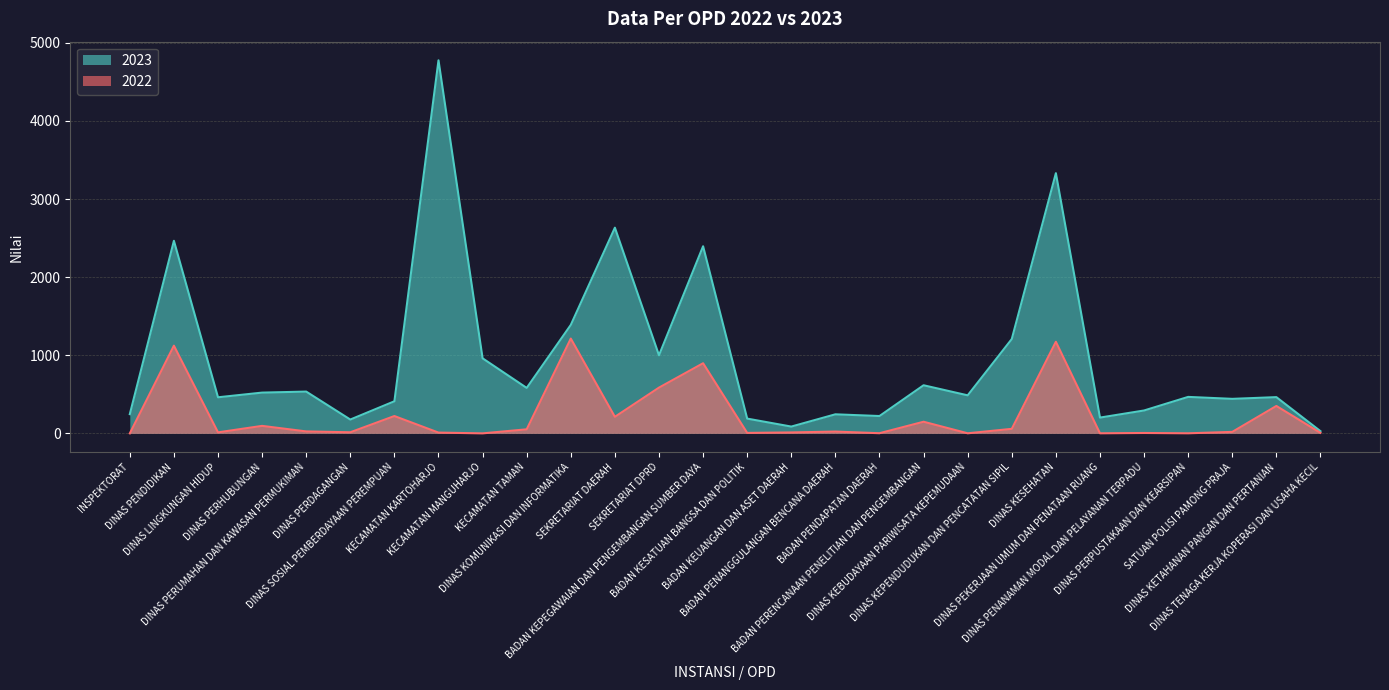

Rank the categories by 2023 value from highest to lowest.

KECAMATAN KARTOHARJO, DINAS KESEHATAN, SEKRETARIAT DAERAH, DINAS PENDIDIKAN, BADAN KEPEGAWAIAN DAN PENGEMBANGAN SUMBER DAYA, DINAS KOMUNIKASI DAN INFORMATIKA, DINAS KEPENDUDUKAN DAN PENCATATAN SIPIL, SEKRETARIAT DPRD, KECAMATAN MANGUHARJO, BADAN PERENCANAAN PENELITIAN DAN PENGEMBANGAN, KECAMATAN TAMAN, DINAS PERUMAHAN DAN KAWASAN PERMUKIMAN, DINAS PERHUBUNGAN, DINAS KEBUDAYAAN PARIWISATA KEPEMUDAAN, DINAS PERPUSTAKAAN DAN KEARSIPAN, DINAS KETAHANAN PANGAN DAN PERTANIAN, DINAS LINGKUNGAN HIDUP, SATUAN POLISI PAMONG PRAJA, DINAS SOSIAL PEMBERDAYAAN PEREMPUAN, DINAS PENANAMAN MODAL DAN PELAYANAN TERPADU, INSPEKTORAT, BADAN PENANGGULANGAN BENCANA DAERAH, BADAN PENDAPATAN DAERAH, DINAS PEKERJAAN UMUM DAN PENATAAN RUANG, BADAN KESATUAN BANGSA DAN POLITIK, DINAS PERDAGANGAN, BADAN KEUANGAN DAN ASET DAERAH, DINAS TENAGA KERJA KOPERASI DAN USAHA KECIL